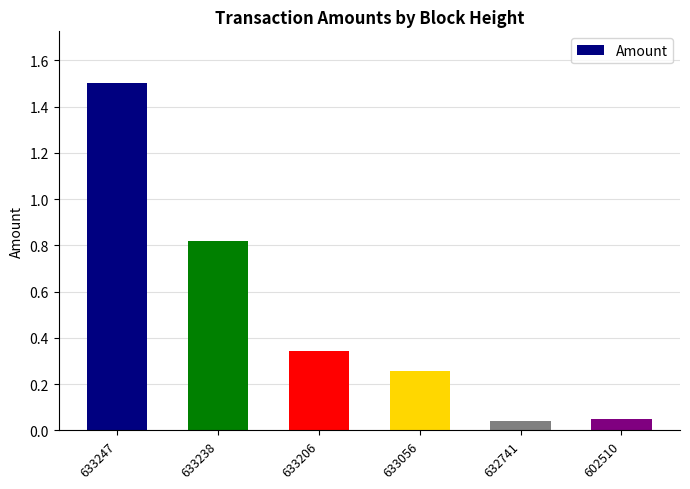

Between 633247 and 632741, which is larger?

633247